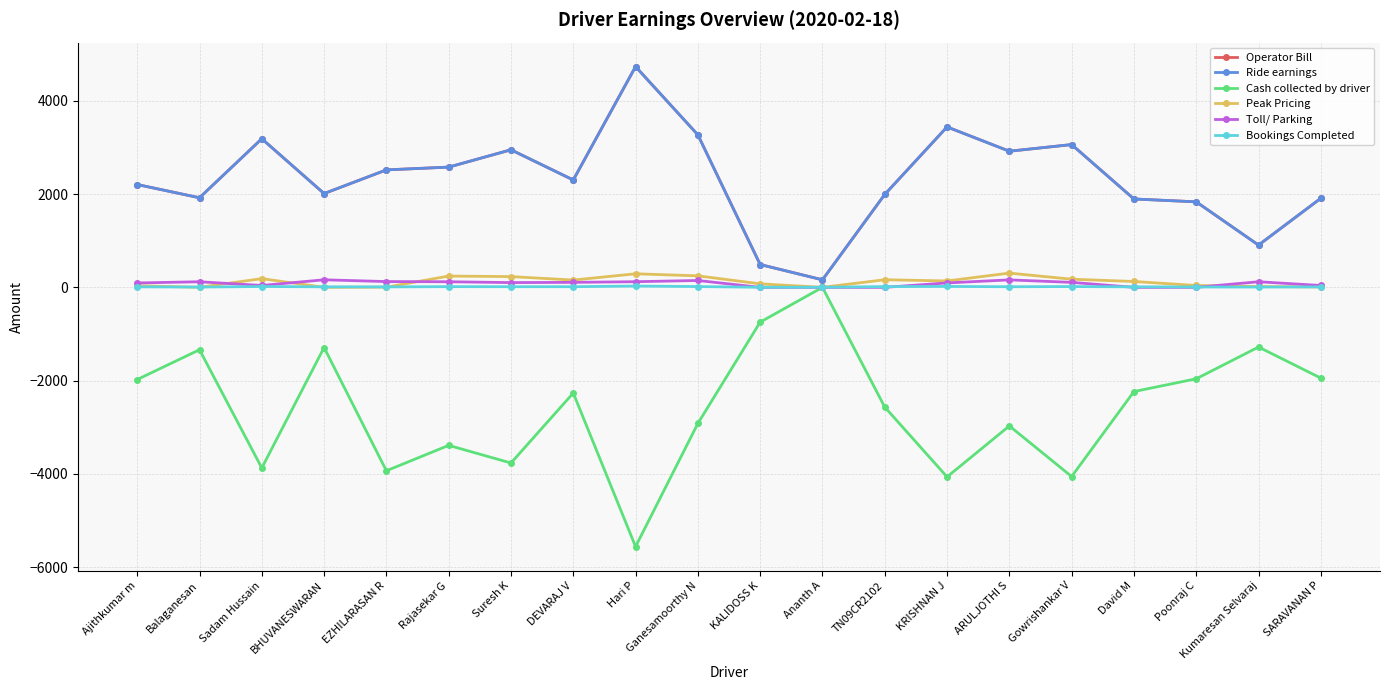

Reading left to right, extract all data points from this chart.

Operator Bill: 2205.4	1921.4	3187.2	2011.7	2519.4	2578.8	2950.6	2302.6	4734.1	3270.8	489.6	161.5	1992.4	3440.7	2919.8	3062.1	1895.3	1834.2	906.5	1910.3
Ride earnings: 2205.4	1921.4	3187.2	2011.7	2519.4	2578.8	2950.6	2302.6	4734.1	3270.8	489.6	161.5	1992.4	3440.7	2919.8	3062.1	1895.3	1834.2	906.5	1910.3
Cash collected by driver: -1977.0	-1338.0	-3874.0	-1290.0	-3934.0	-3389.0	-3767.0	-2266.0	-5561.0	-2919.0	-746.0	0.0	-2568.0	-4065.0	-2972.0	-4057.0	-2235.0	-1961.0	-1280.0	-1946.0
Peak Pricing: 34.5	1.1	186.8	0.2	3.9	242.3	231.0	156.2	291.0	246.8	75.5	0.1	163.4	137.3	305.8	174.4	125.9	39.8	18.4	7.2
Toll/ Parking: 94.0	120.0	40.0	162.0	124.0	120.0	102.0	107.0	121.0	147.0	0.0	0.0	0.0	95.0	160.0	107.0	0.0	0.0	120.0	40.0
Bookings Completed: 11.0	6.0	18.0	11.0	10.0	15.0	14.0	14.0	28.0	17.0	2.0	2.0	16.0	20.0	13.0	17.0	11.0	8.0	6.0	10.0